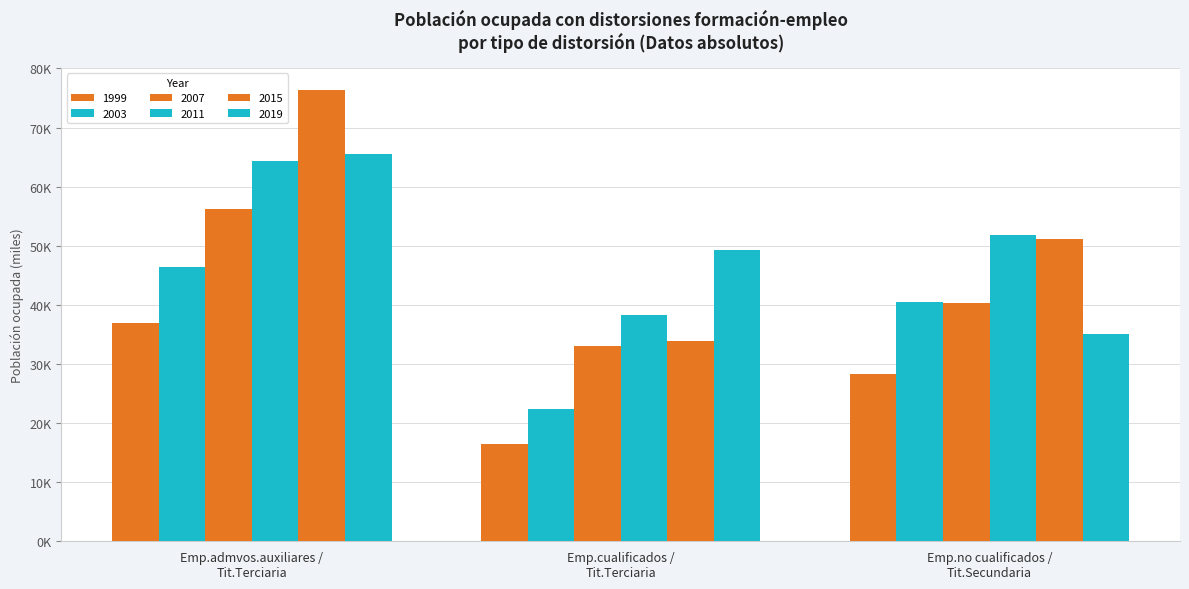

Reading left to right, what are all the values shown in this chart?

1999: Emp.admvos.auxiliares /
Tit.Terciaria=36909.0	Emp.cualificados /
Tit.Terciaria=16457.2	Emp.no cualificados /
Tit.Secundaria=28366.7
2003: Emp.admvos.auxiliares /
Tit.Terciaria=46391.9	Emp.cualificados /
Tit.Terciaria=22351.5	Emp.no cualificados /
Tit.Secundaria=40522.4
2007: Emp.admvos.auxiliares /
Tit.Terciaria=56157.0	Emp.cualificados /
Tit.Terciaria=33082.2	Emp.no cualificados /
Tit.Secundaria=40379.6
2011: Emp.admvos.auxiliares /
Tit.Terciaria=64394.9	Emp.cualificados /
Tit.Terciaria=38326.3	Emp.no cualificados /
Tit.Secundaria=51852.0
2015: Emp.admvos.auxiliares /
Tit.Terciaria=76288.0	Emp.cualificados /
Tit.Terciaria=33941.0	Emp.no cualificados /
Tit.Secundaria=51189.7
2019: Emp.admvos.auxiliares /
Tit.Terciaria=65489.9	Emp.cualificados /
Tit.Terciaria=49263.4	Emp.no cualificados /
Tit.Secundaria=35007.1